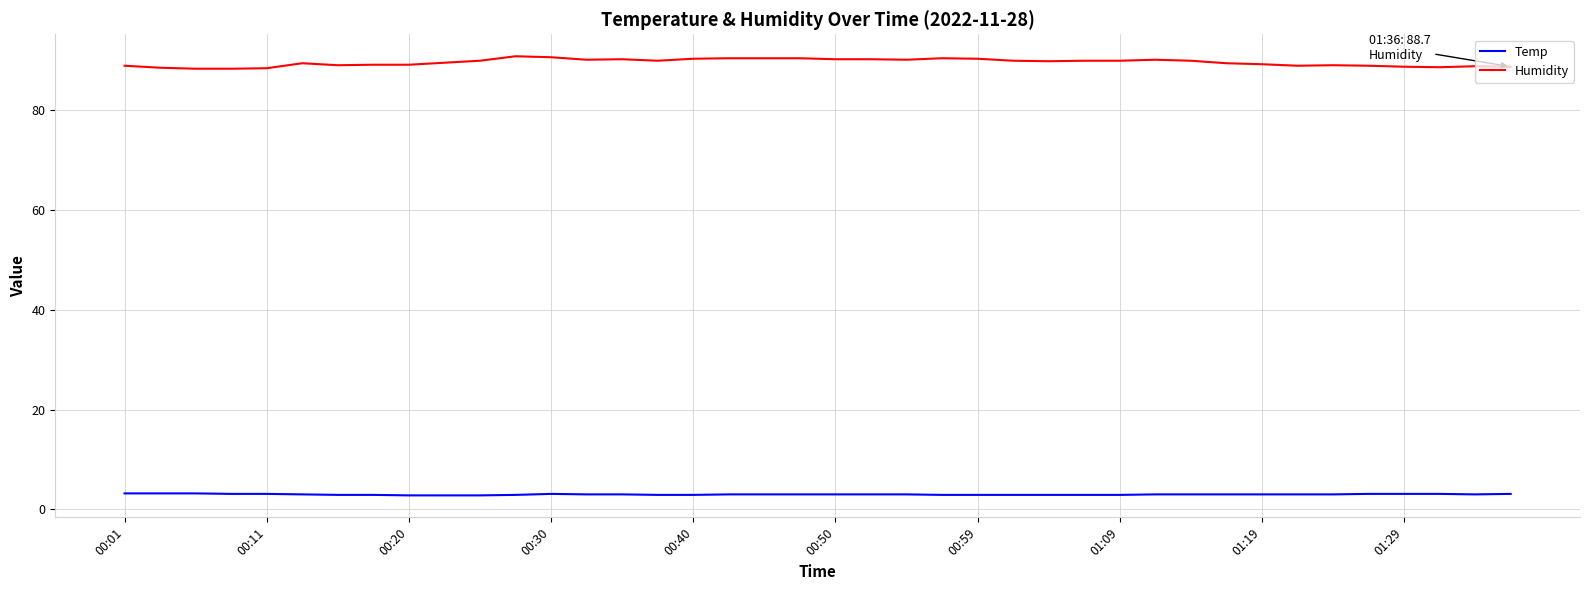

Rank the series by their average value, from highest to lowest.

Humidity, Temp